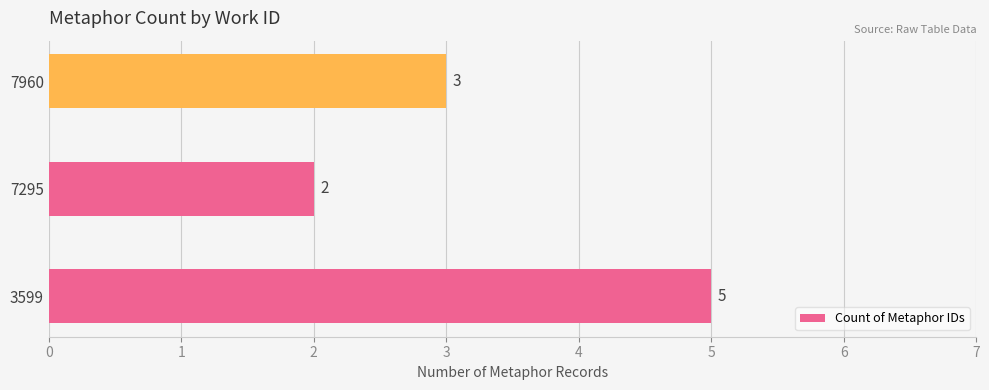

What is the difference between the maximum and minimum values?

3